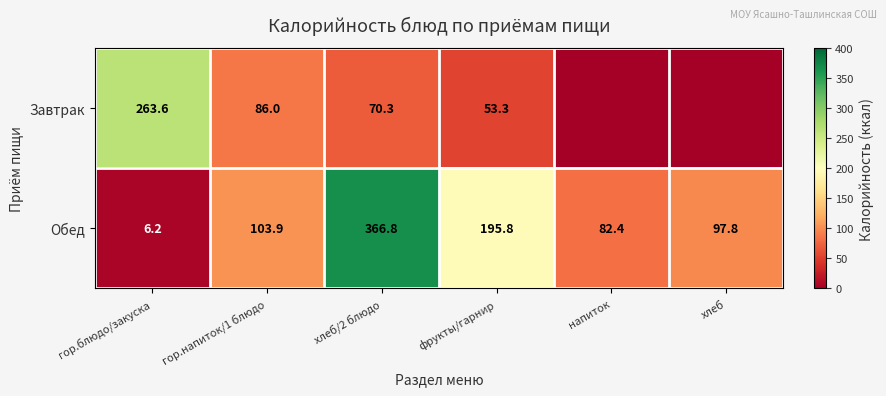

Rank the categories by Обед value from lowest to highest.

гор.блюдо/закуска, напиток, хлеб, гор.напиток/1 блюдо, фрукты/гарнир, хлеб/2 блюдо